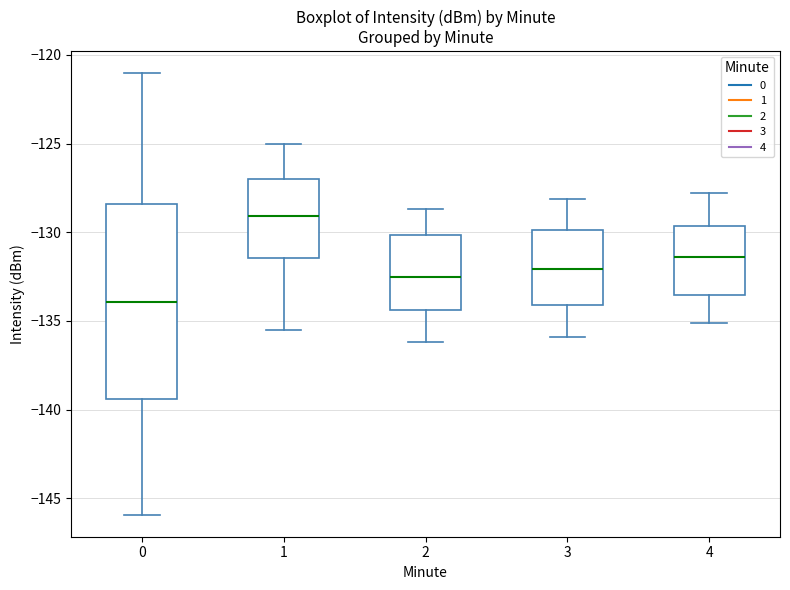

Comparing the boxes themselves (not the whiskers), which one is the tallest?

0